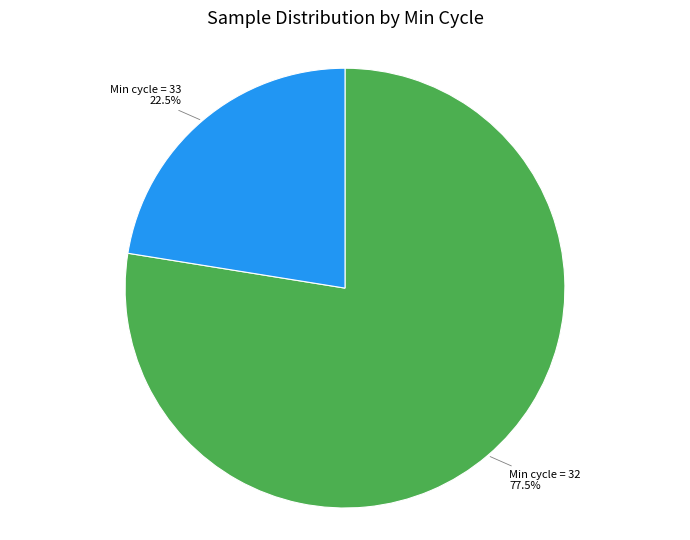

How much of the chart is everything except Min cycle = 33?

77.5%